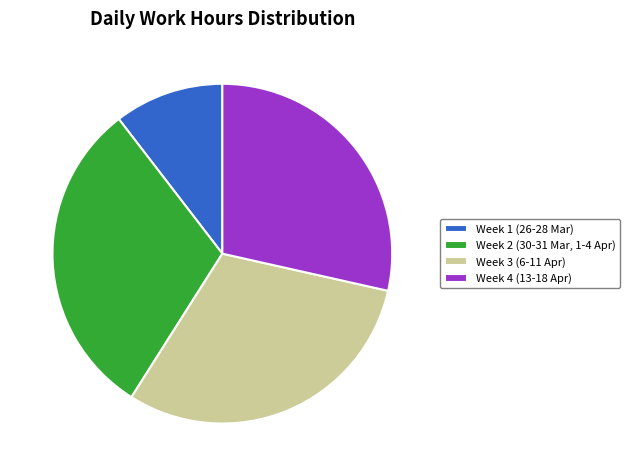

Do Week 2 (30-31 Mar, 1-4 Apr) and Week 1 (26-28 Mar) together represent more than half of the pie?

No